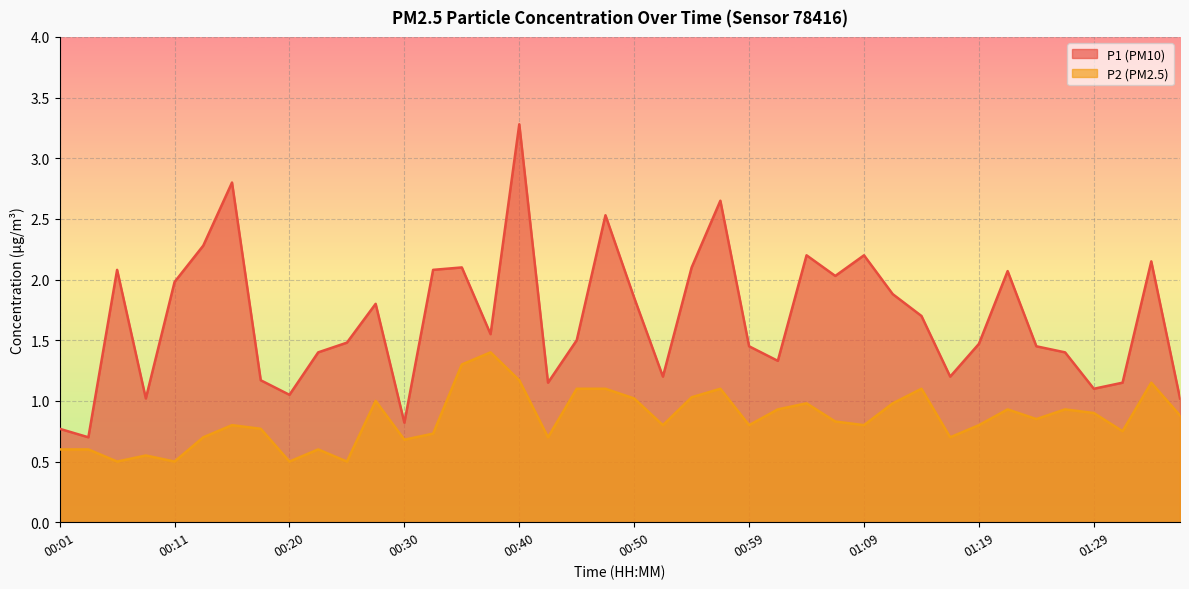

Count the number of categories in the chart.

40